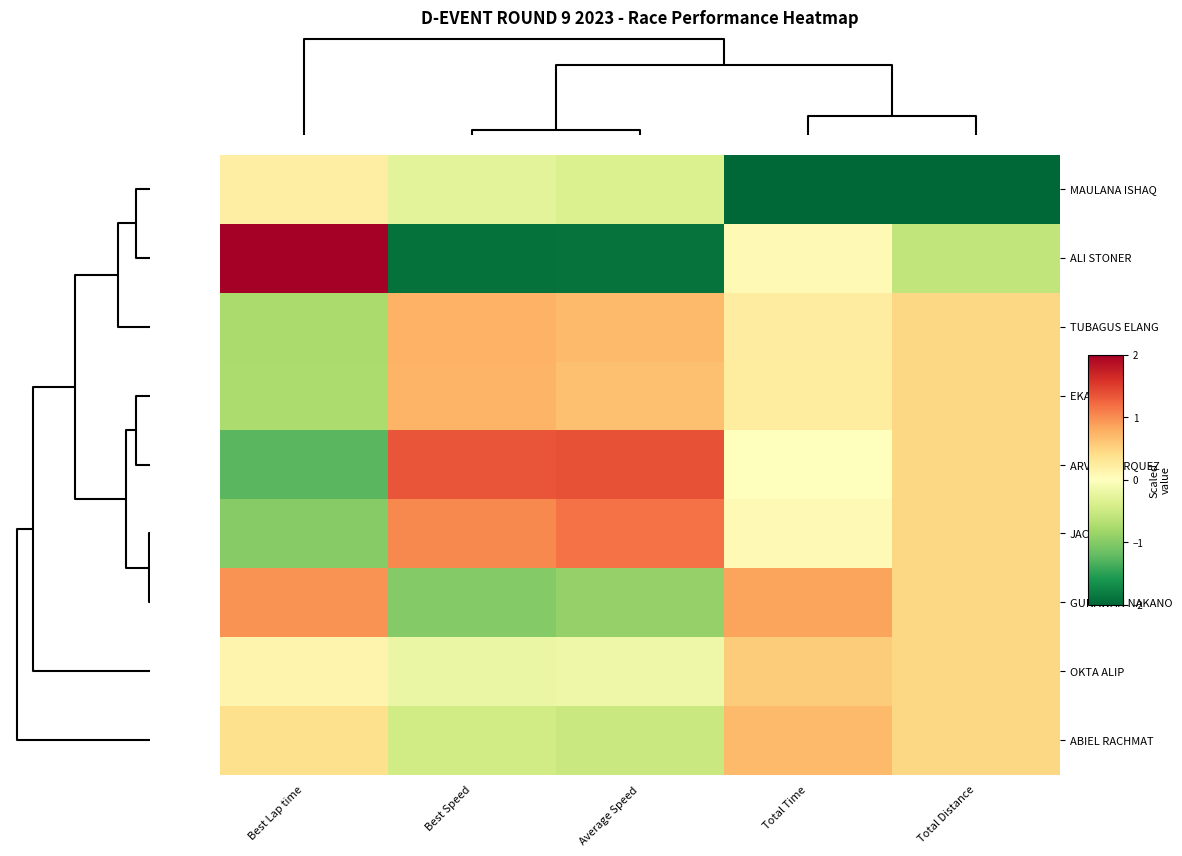

Which series has the largest range (max minus min)?

ALI STONER